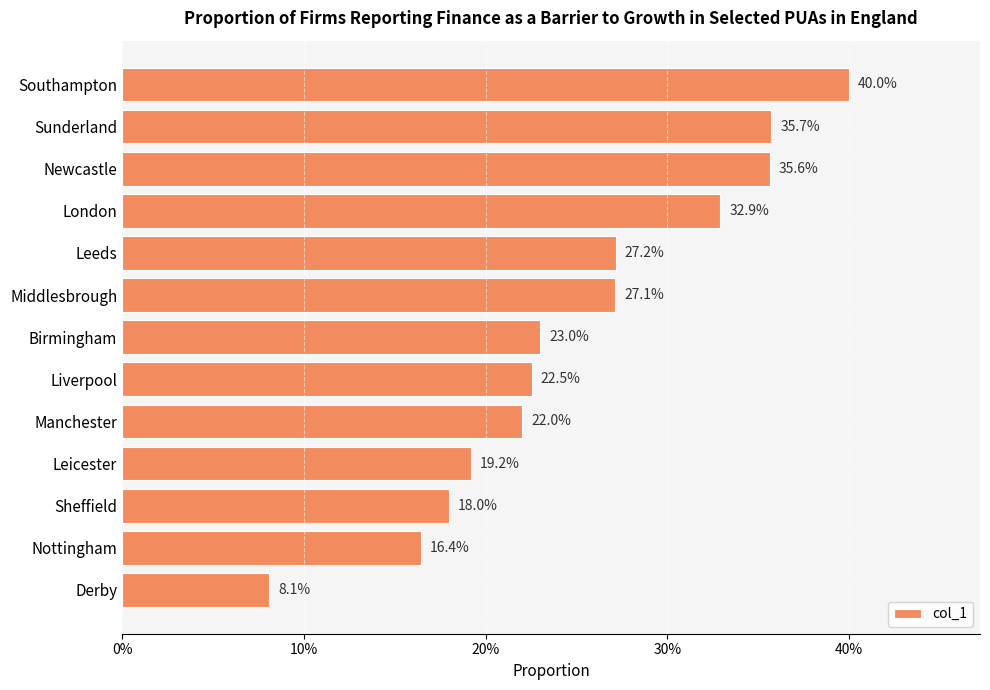

Are the bars horizontal?

Yes